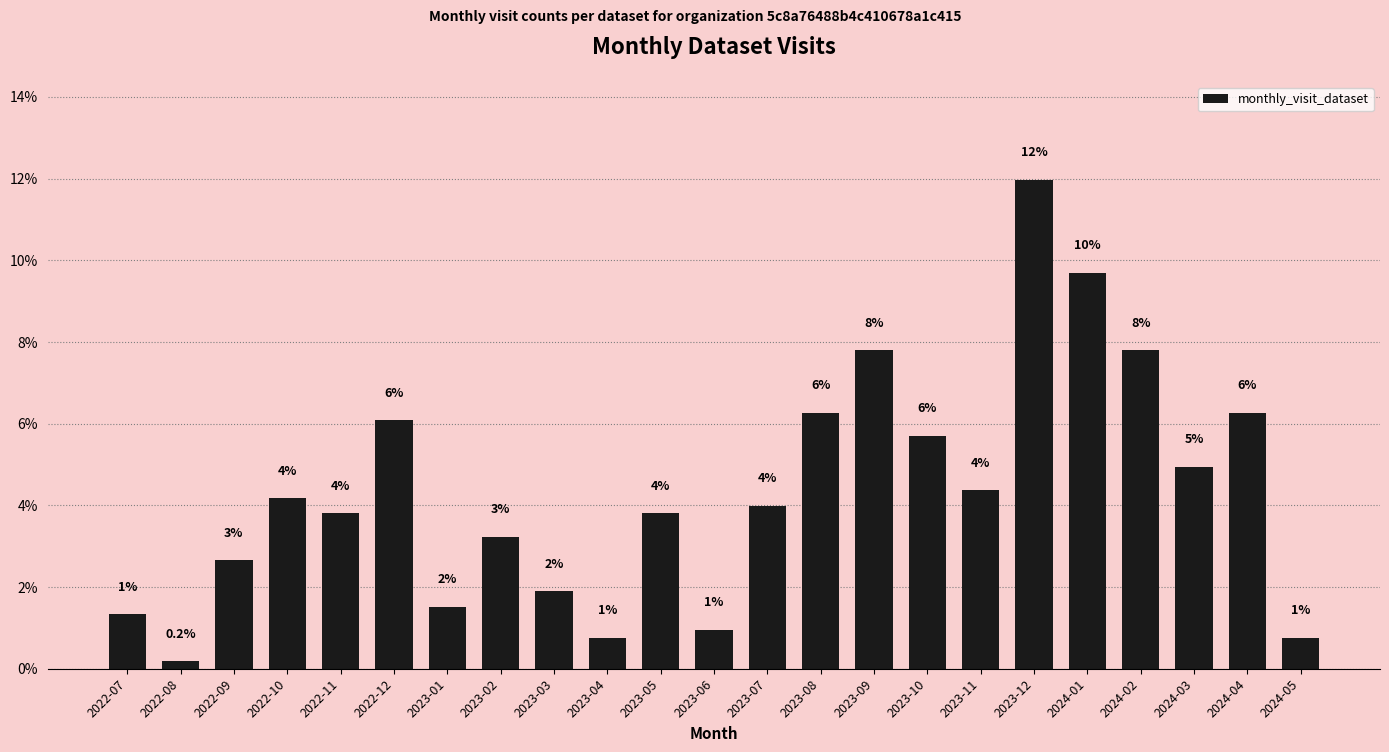

What position from the right is 2023-06?

12